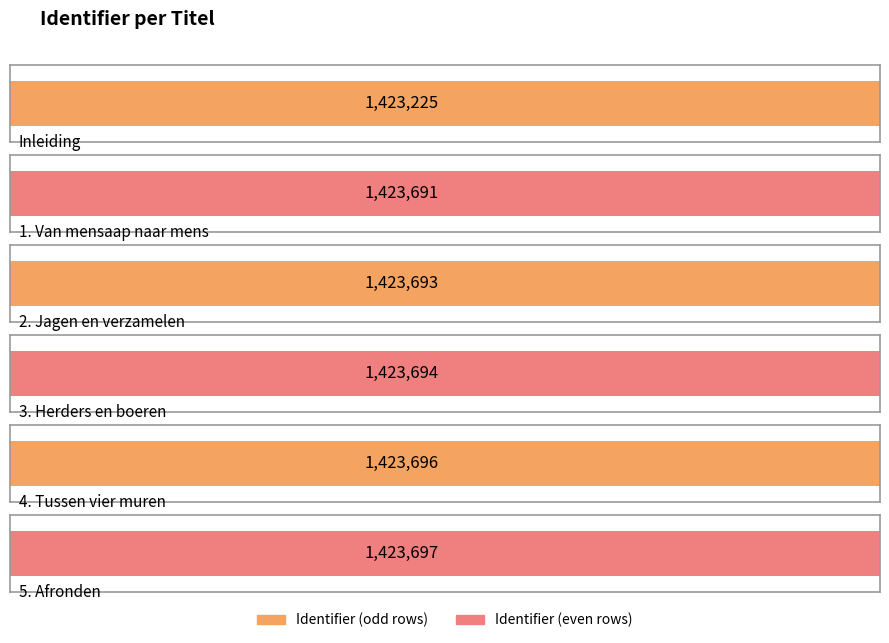

The value at 3. Herders en boeren is 1423694. True or false?

True